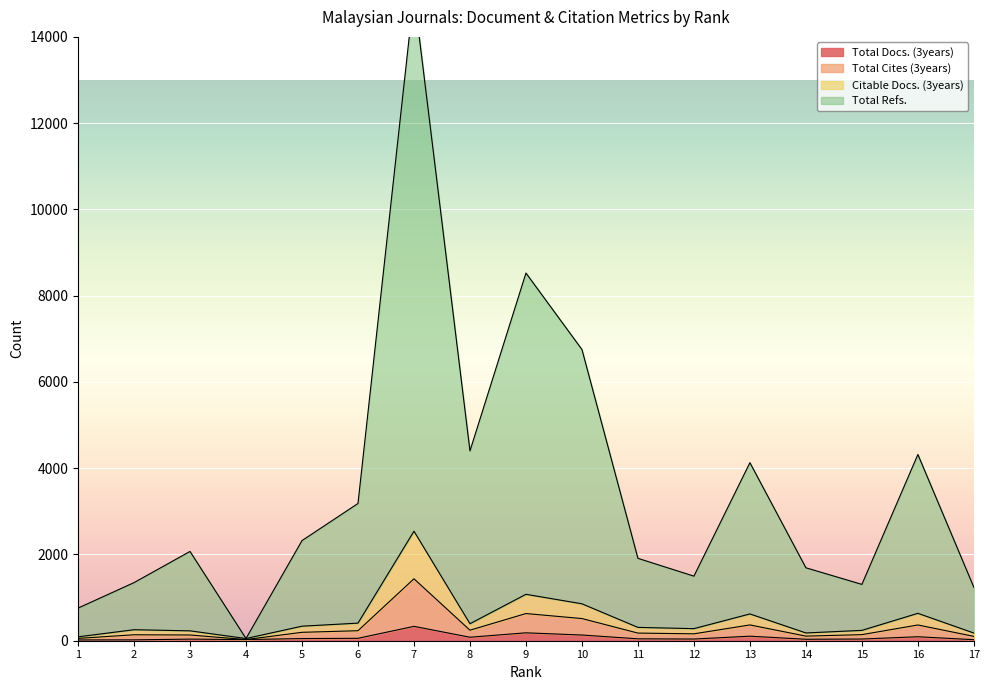

How many values in the Total Refs. series exceed 2070?

8